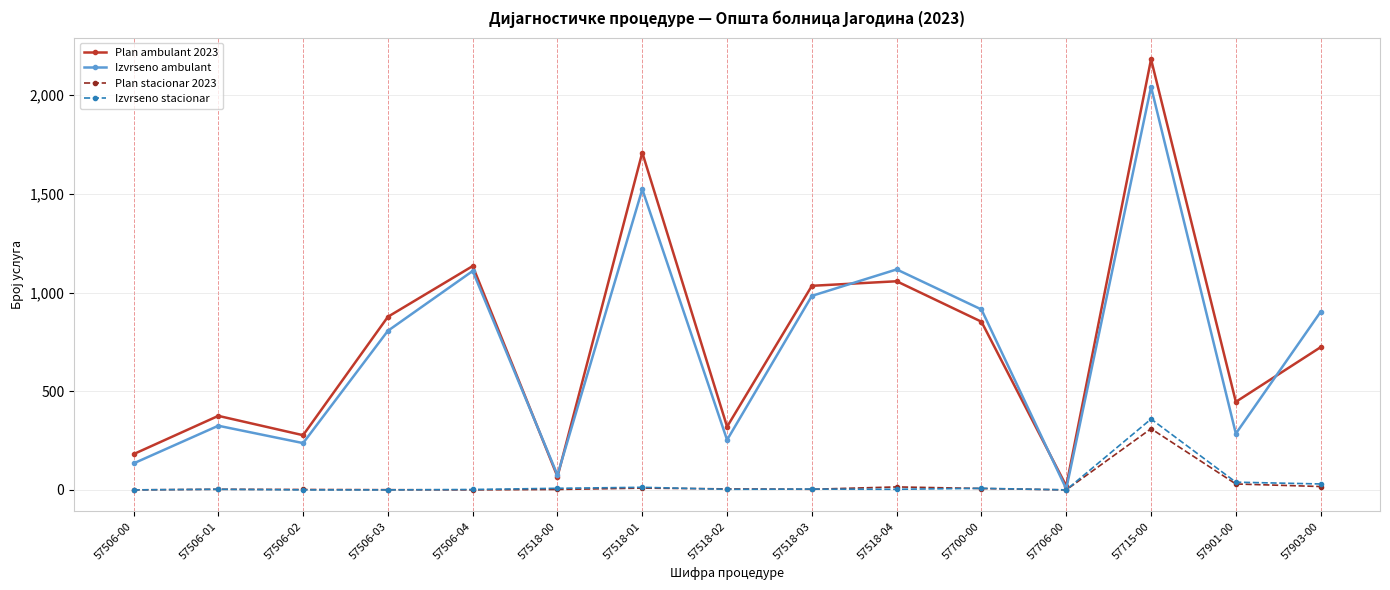

Is the value of Izvrseno stacionar at 57518-01 greater than the value of Plan ambulant 2023 at 57518-02?

No